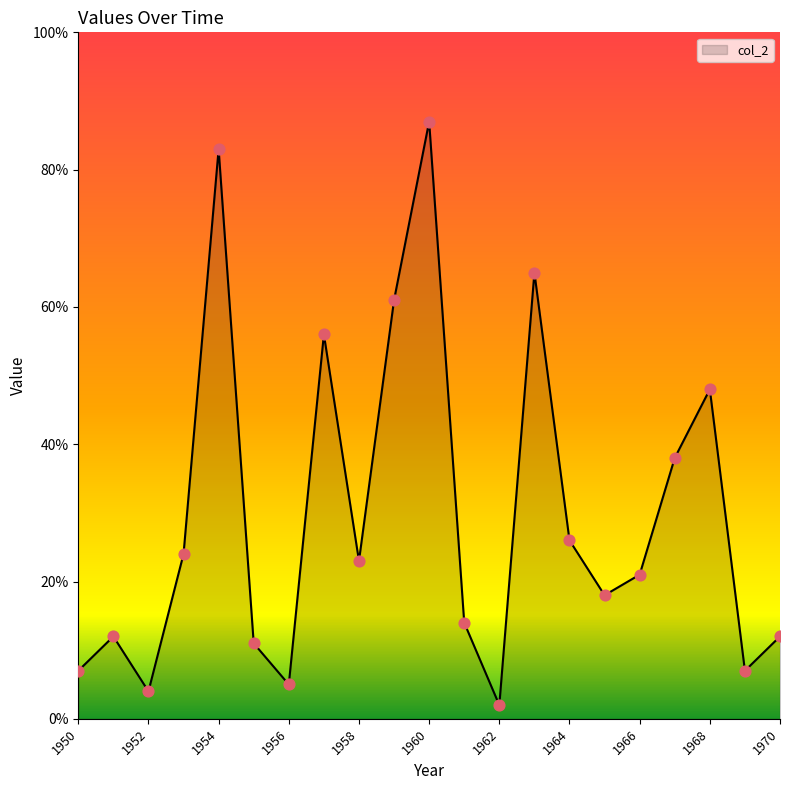

What is the maximum value shown in the chart?

87